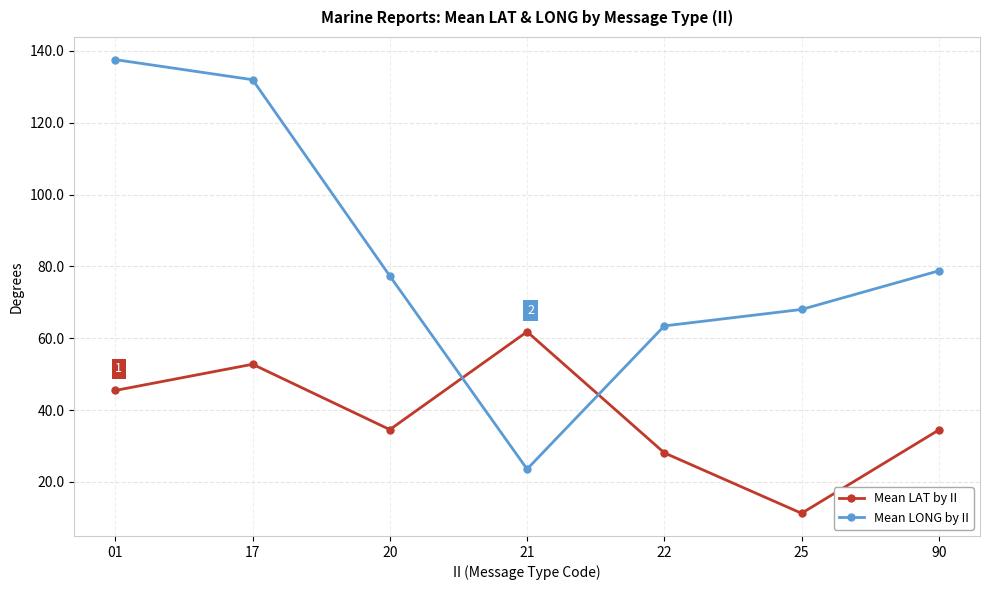

Which series has the widest spread of values?

Mean LONG by II